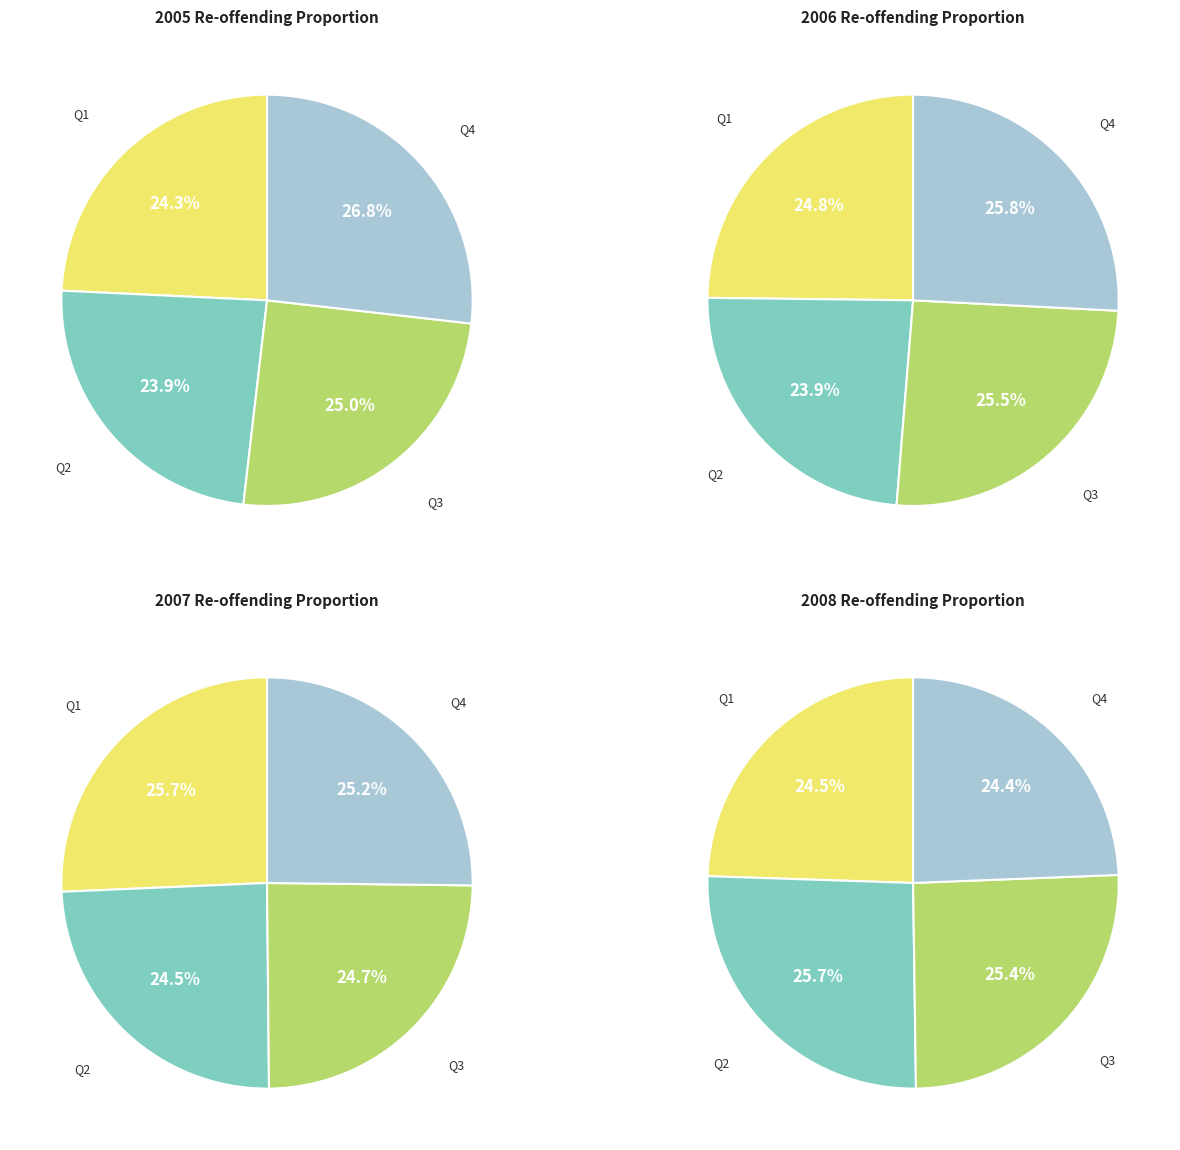

Rank the categories by 2006 value from lowest to highest.

Q2, Q1, Q3, Q4